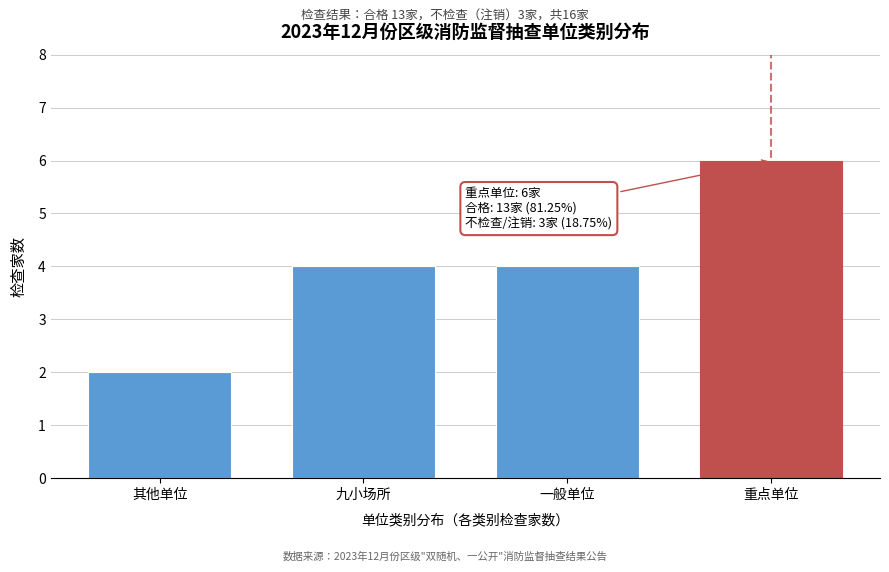

Reading right to left, transcribe all the data shown in this chart.

重点单位=6	一般单位=4	九小场所=4	其他单位=2